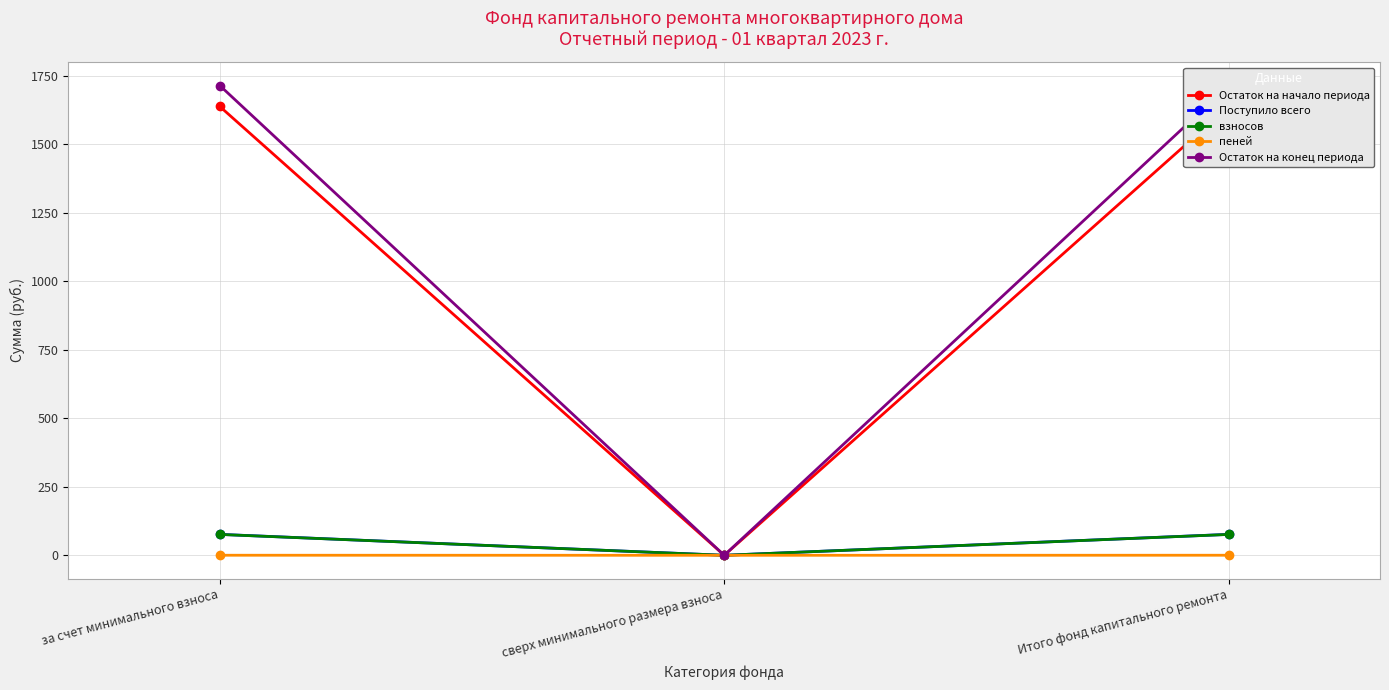

What position from the right is за счет минимального взноса?

3